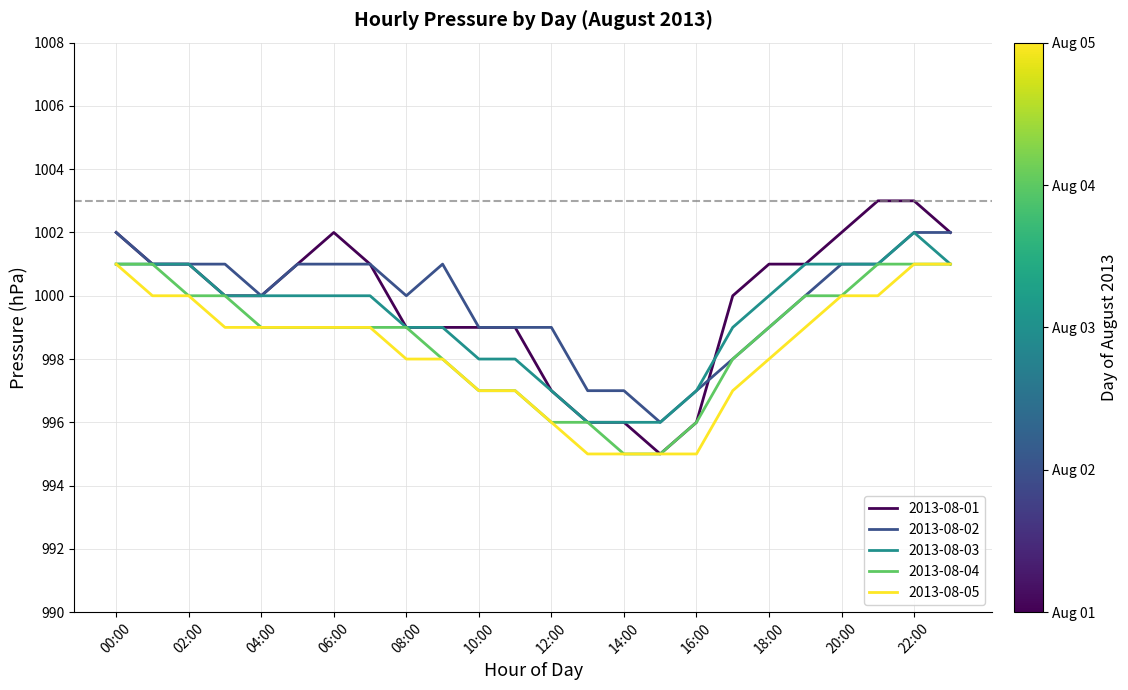

What is the lowest value of the 2013-08-01 series?

995